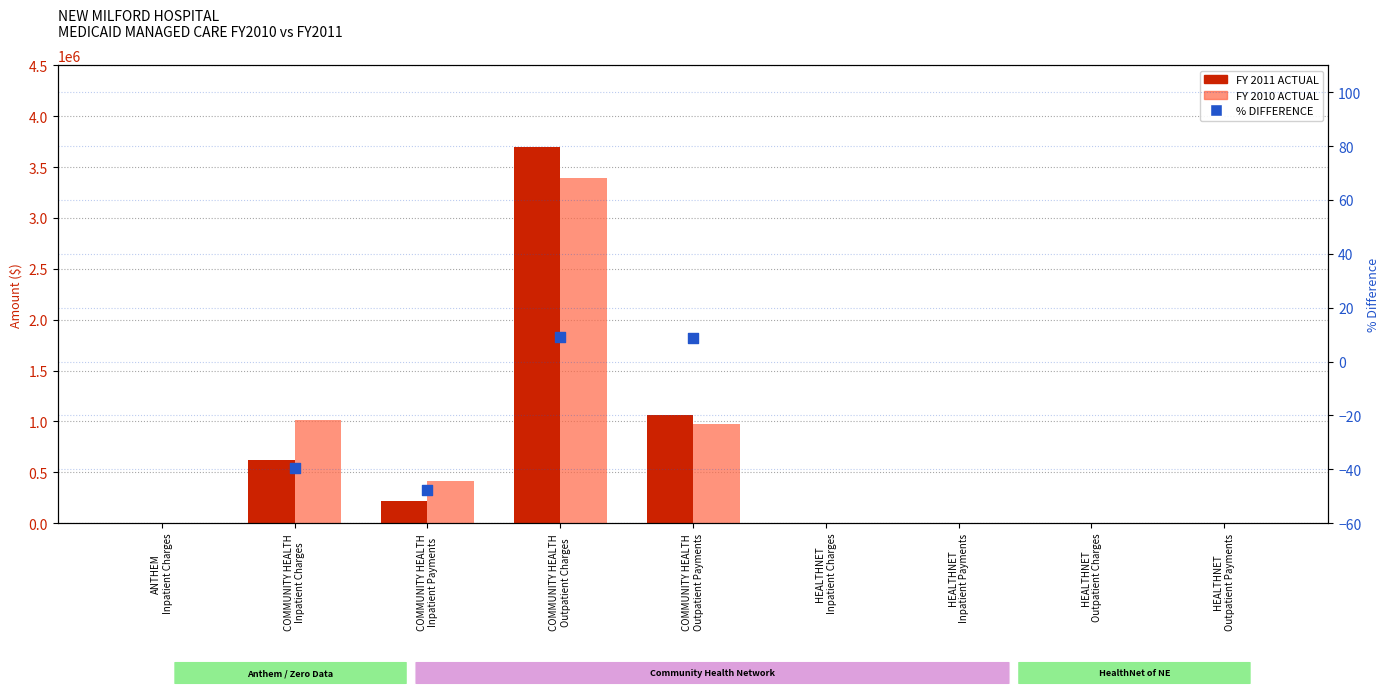

Is the value of FY 2011 ACTUAL at HEALTHNET
Inpatient Payments greater than the value of FY 2010 ACTUAL at HEALTHNET
Outpatient Charges?

No